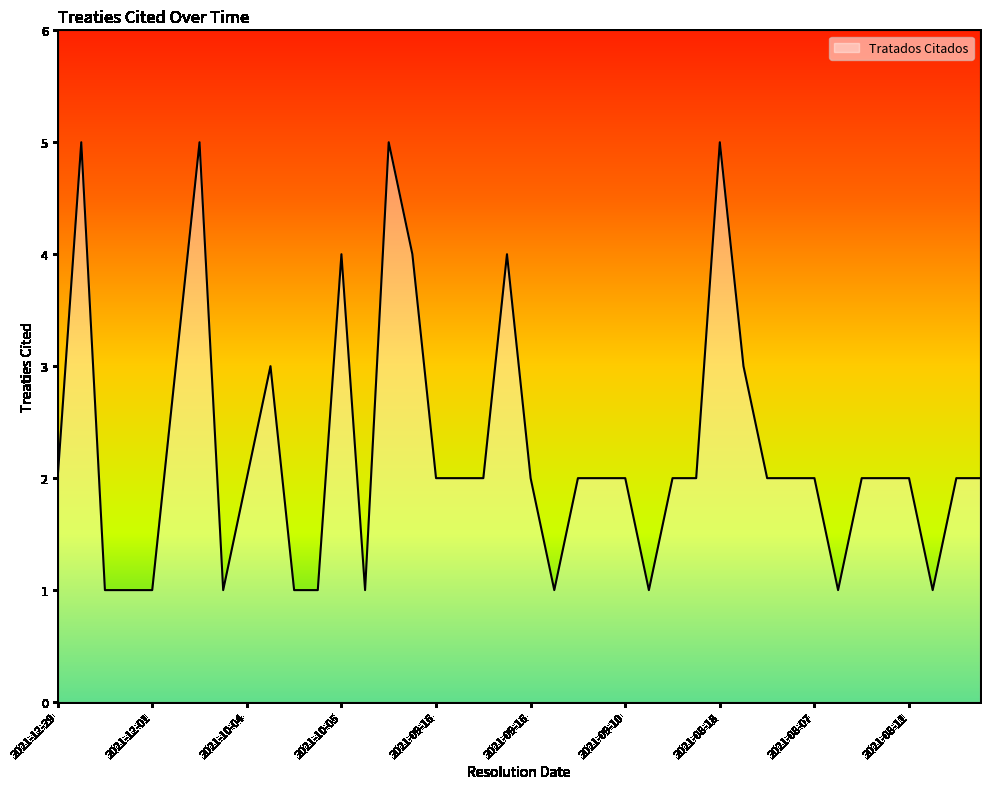

What is the difference between the maximum and minimum values?

4